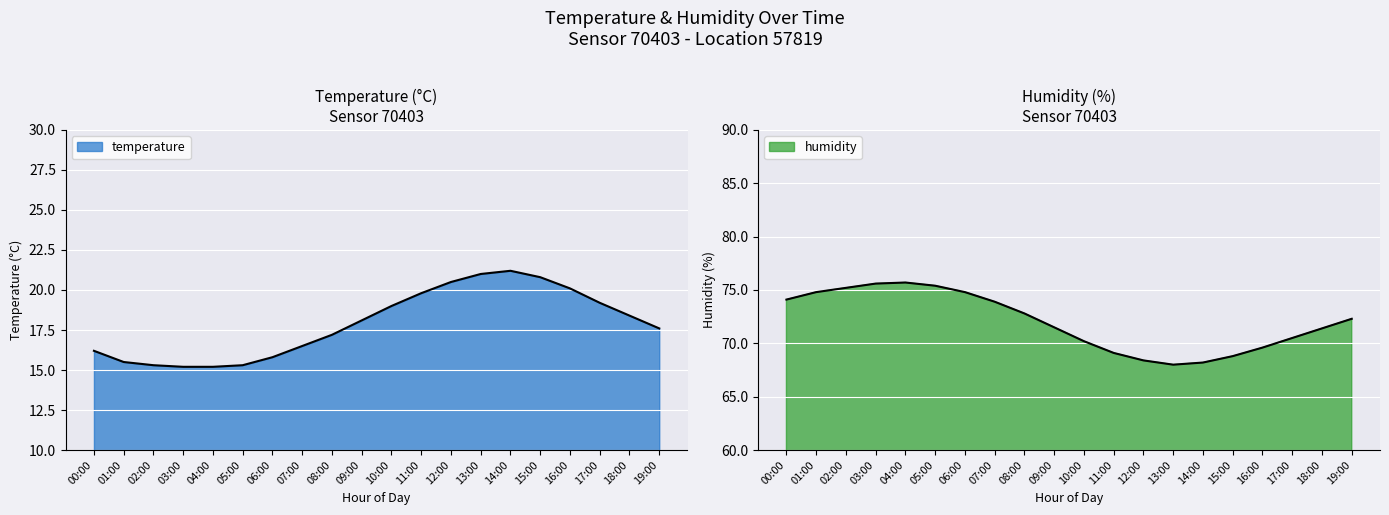

How many distinct data groups are displayed?

2